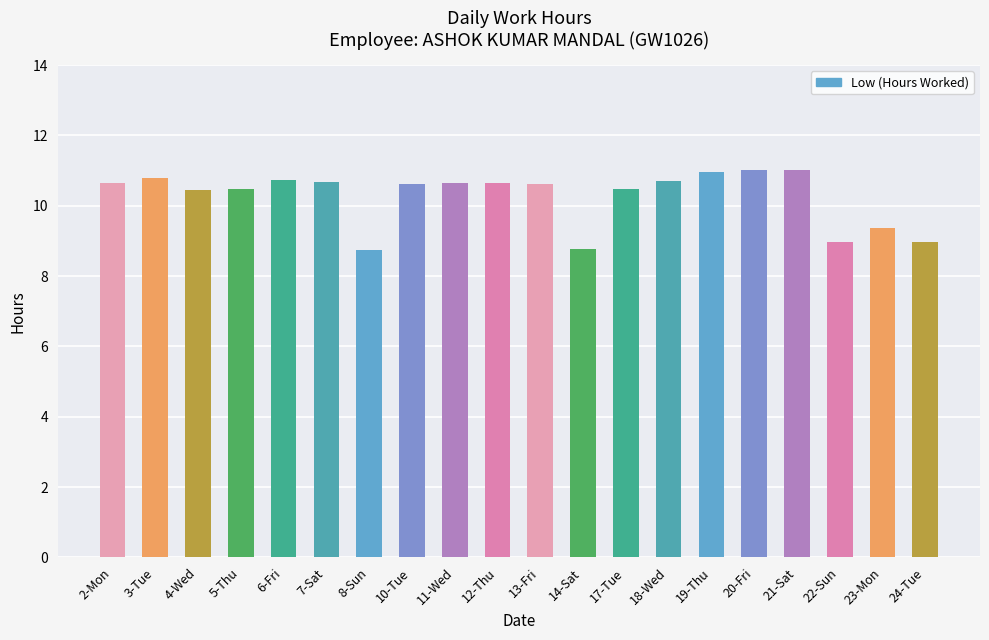

How many values exceed 10?

15